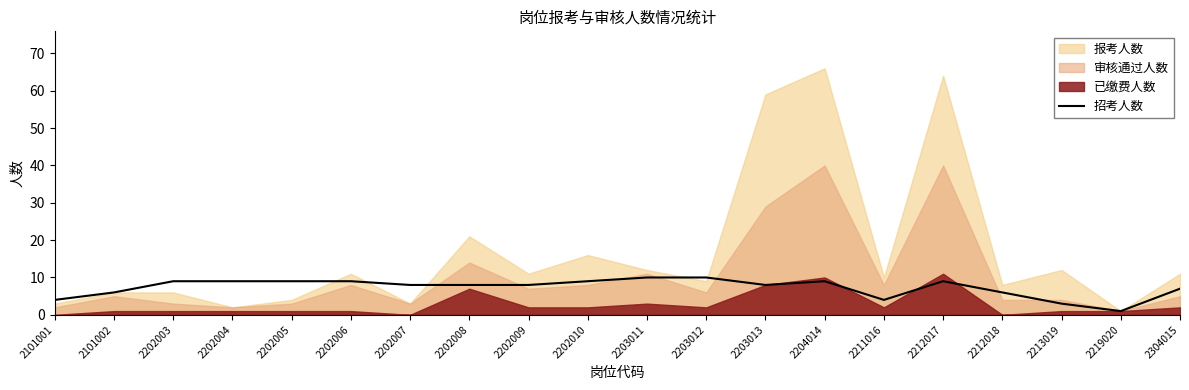

What is the sum of all values?

146